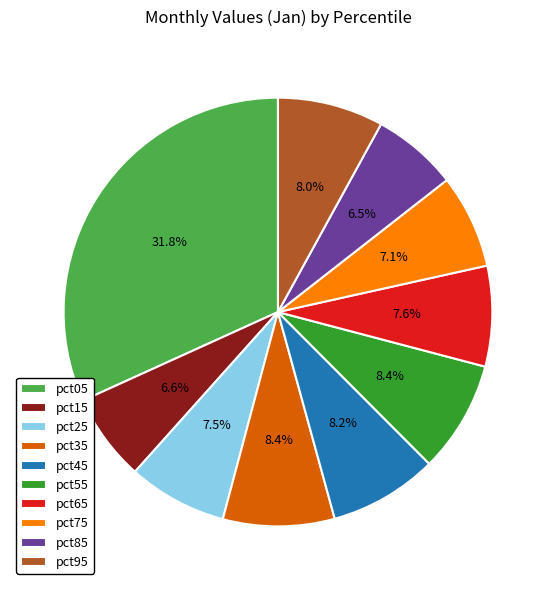

To the nearest percent, what portion does pct75 represent?

7%